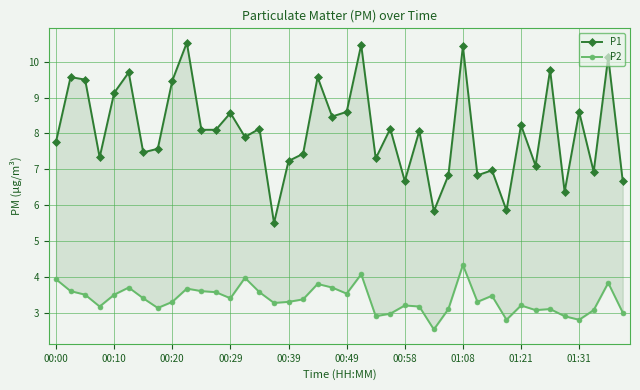

How many interior local valleys does the P2 series have?

11